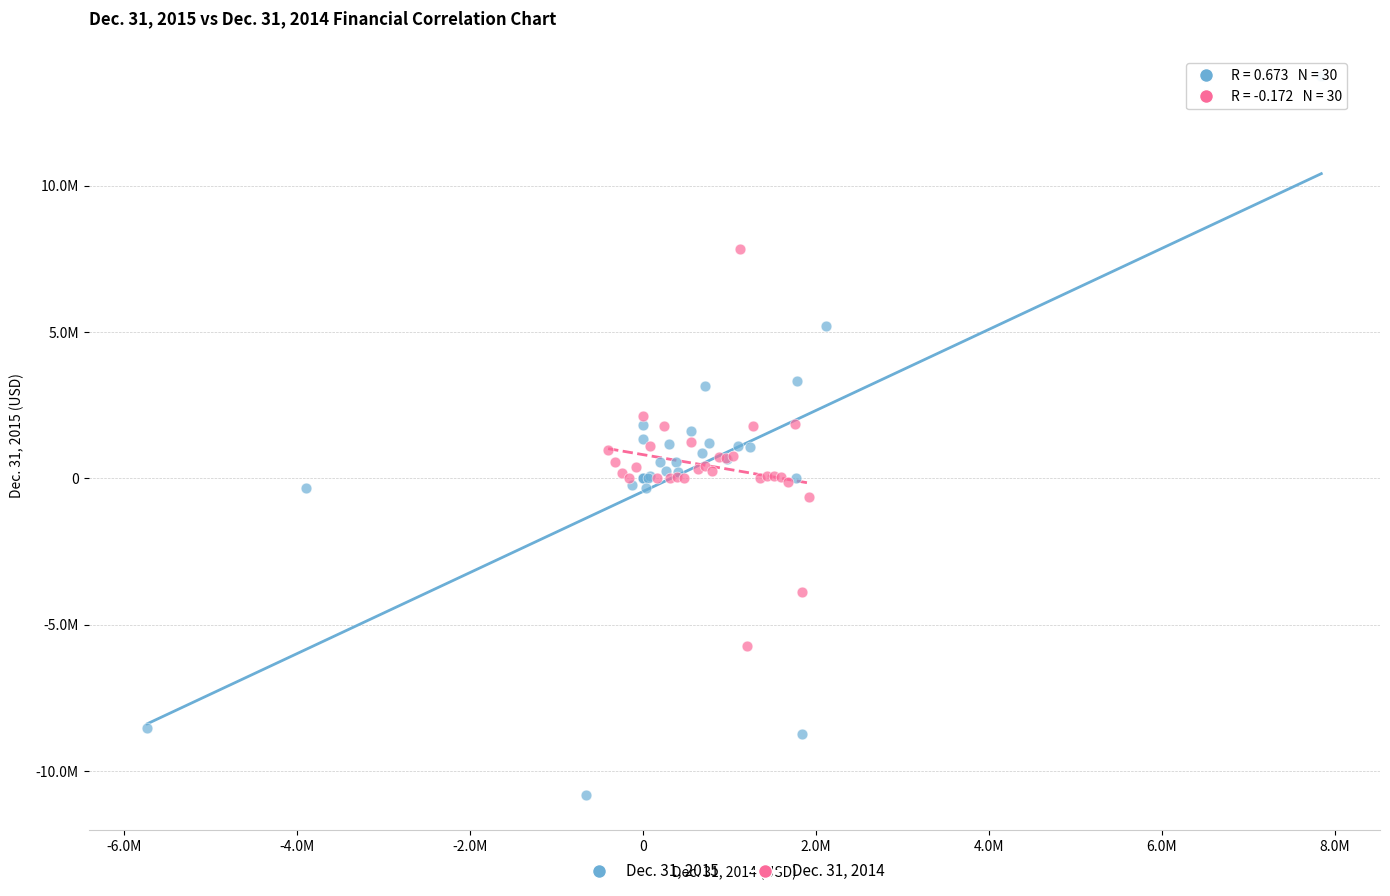

Which series has the widest spread of Y values?

Dec. 31, 2015